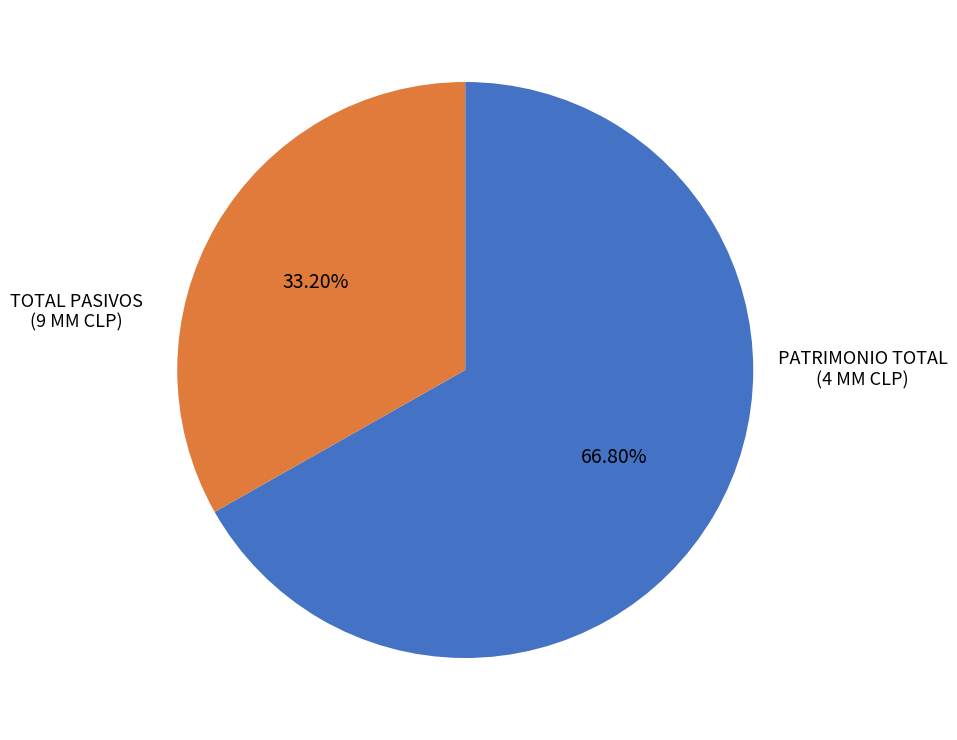

Is there a majority slice in this chart?

Yes